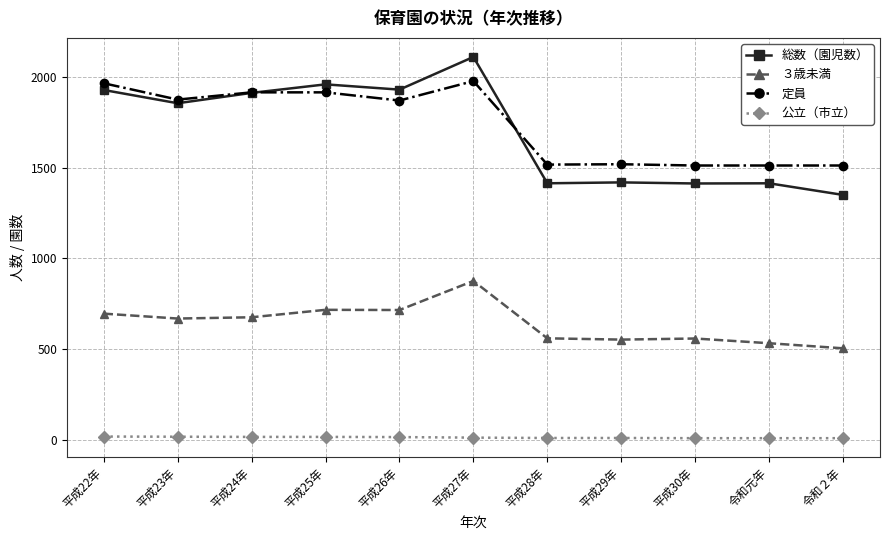

At which category is the sum across all series the highest?

平成27年